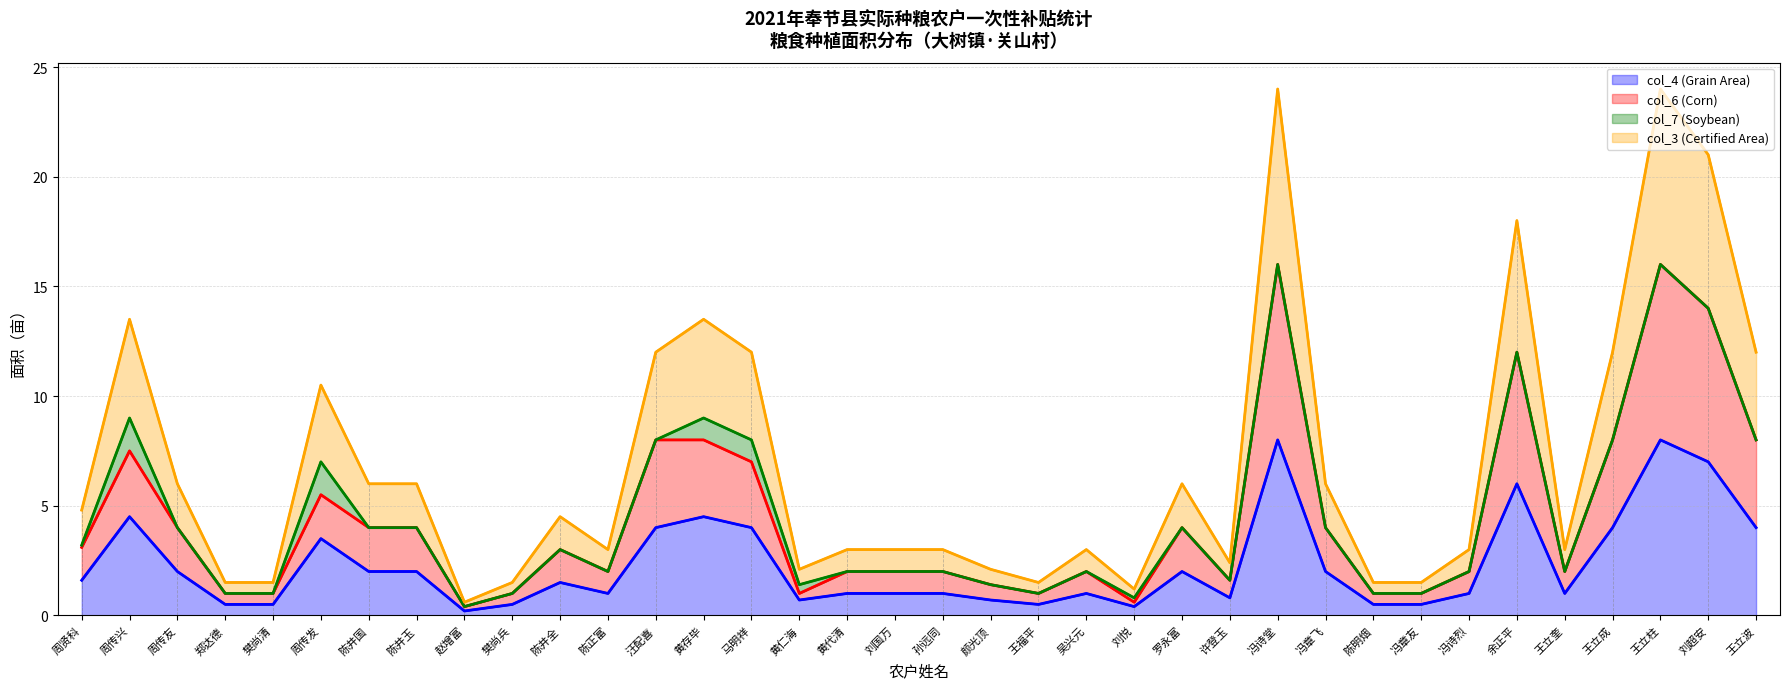

True or false: col_3 (Certified Area) and col_4 (Grain Area) intersect in this chart.

False